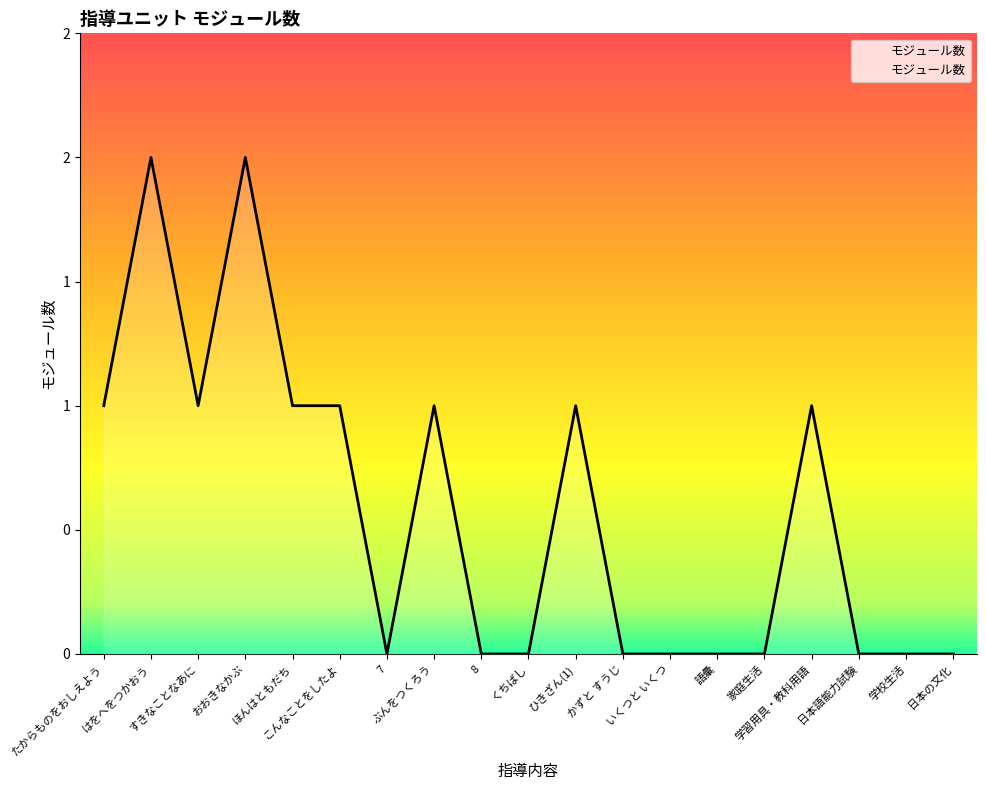

Reading left to right, extract all data points from this chart.

たからものをおしえよう=1	はをへをつかおう=2	すきなことなあに=1	おおきなかぶ=2	ほんはともだち=1	こんなことをしたよ=1	7=0	ぶんをつくろう=1	8=0	くちばし=0	ひきざん(1)=1	かずと すうじ=0	いくつと いくつ=0	語彙=0	家庭生活=0	学習用具・教科用語=1	日本語能力試験=0	学校生活=0	日本の文化=0